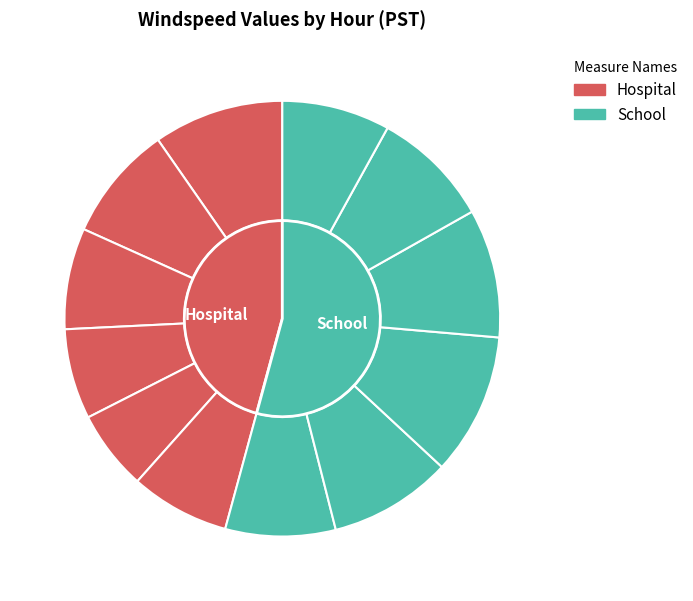

How much of the chart is everything except Hour 1?

91.4%